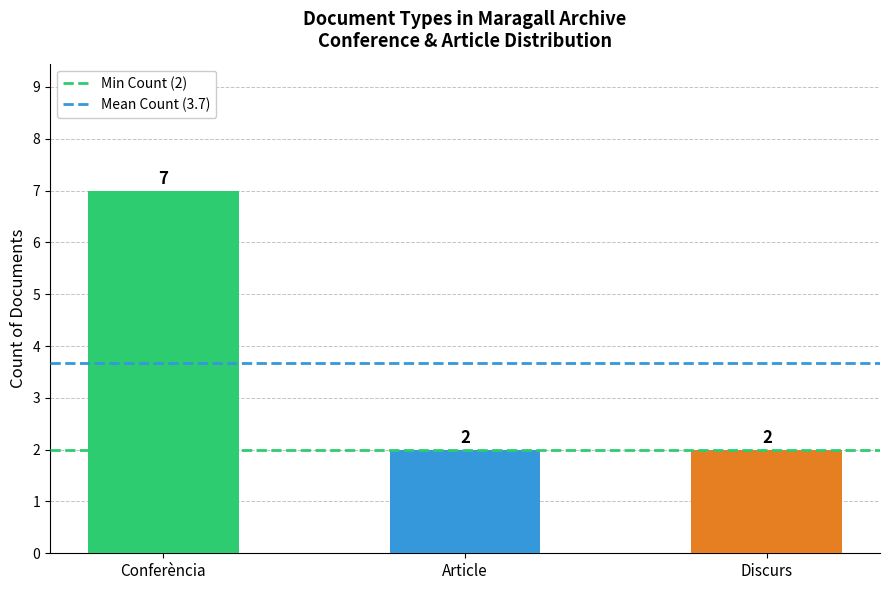

Which category has the highest value across all series?

Conferència